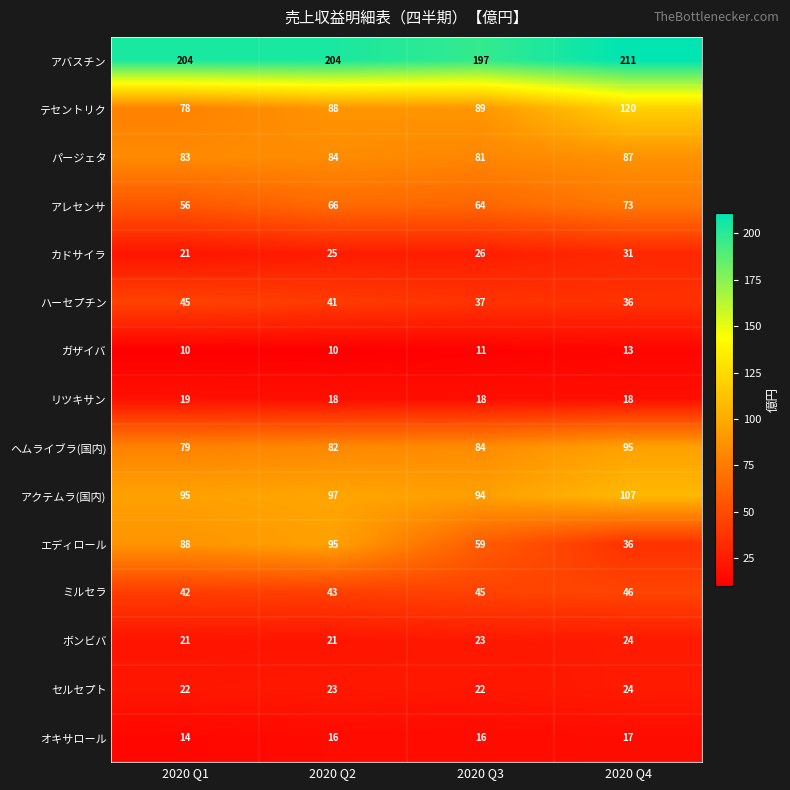

Which series has the widest spread of values?

エディロール